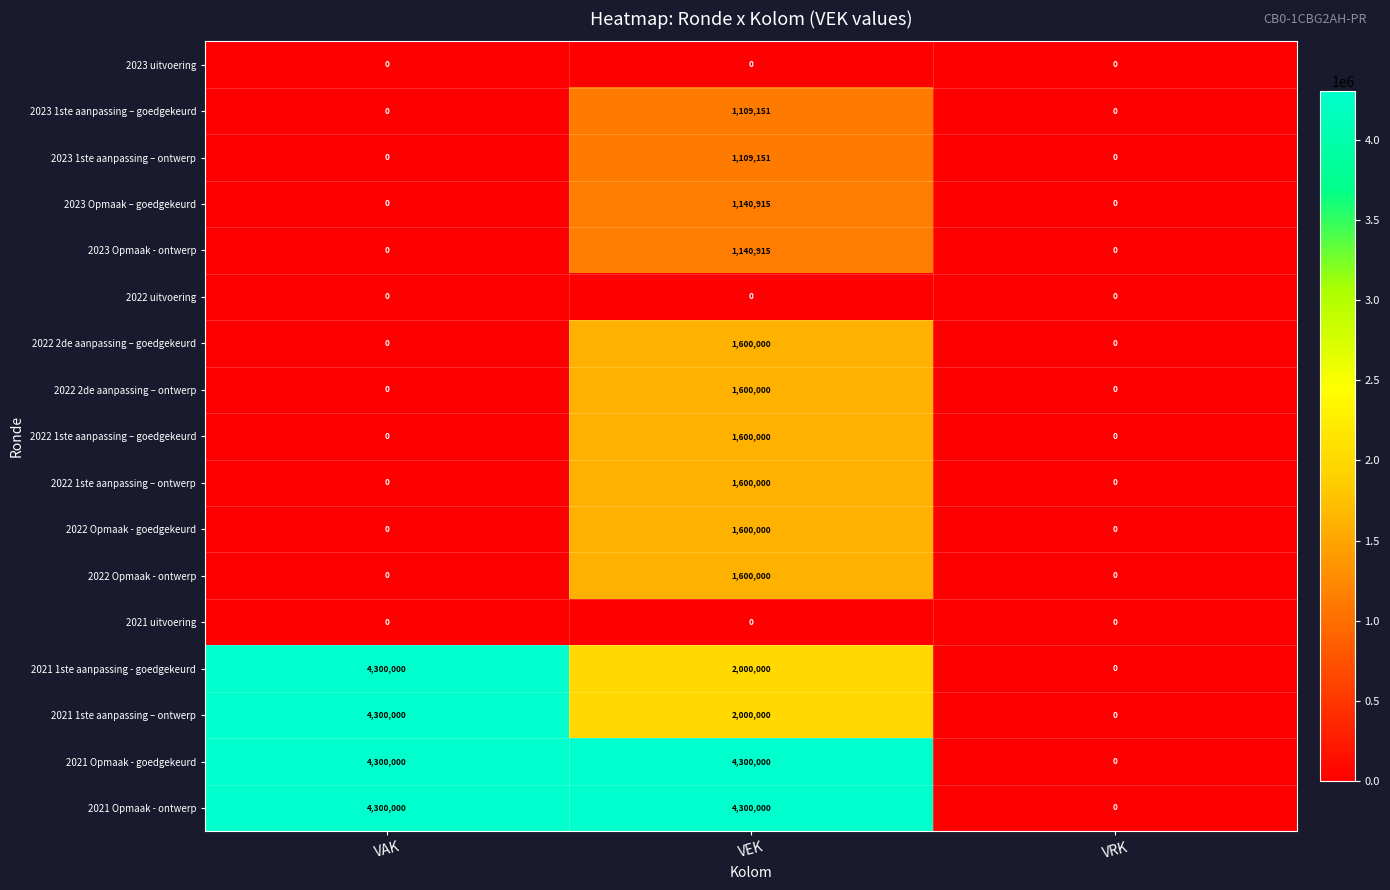

Read the 2021 Opmaak - goedgekeurd value at VAK, to the nearest 100.

4300000